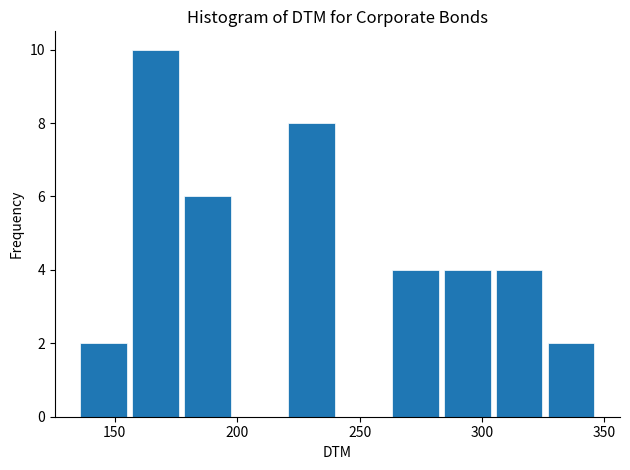

Over which range of the x-axis is the bar tallest?

155 to 180